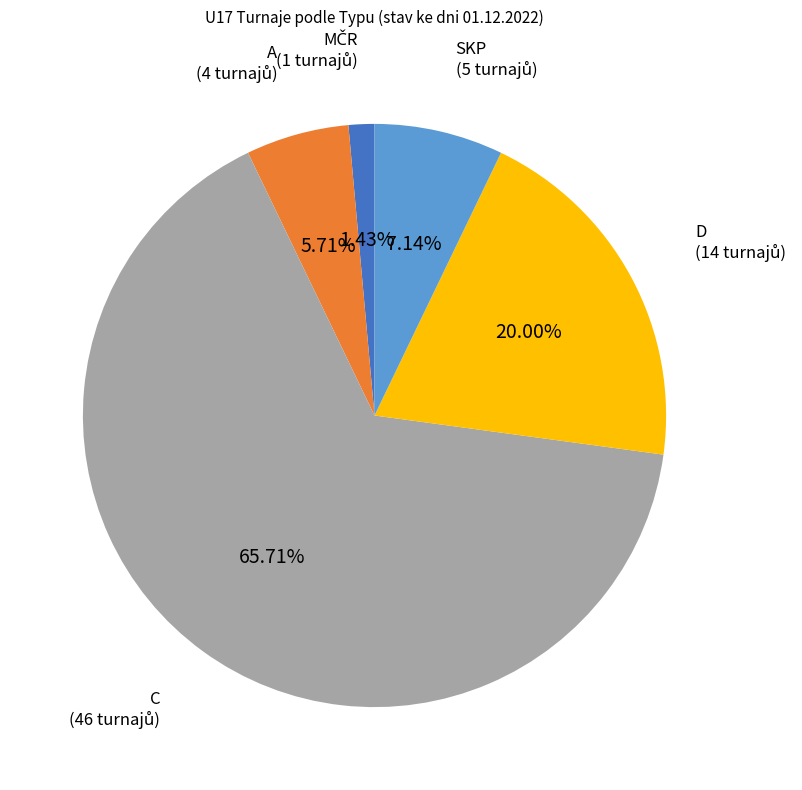

Does any single category account for the majority?

Yes